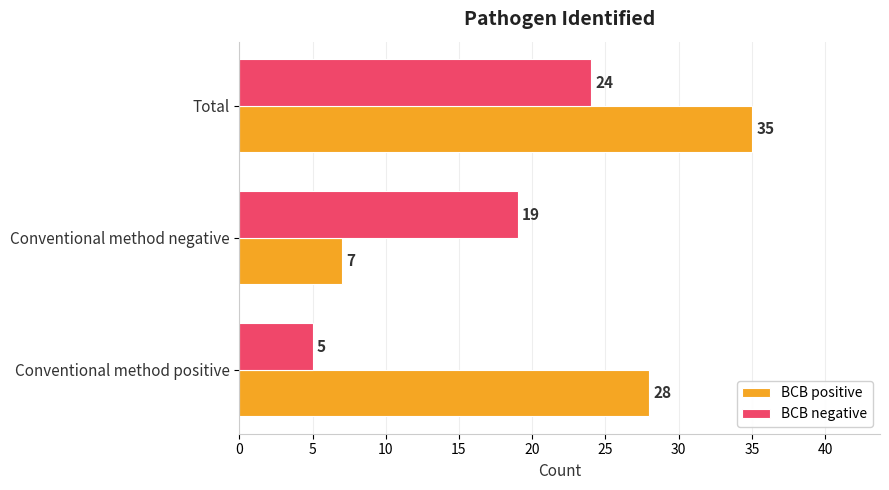

What is the minimum value for BCB positive?

7